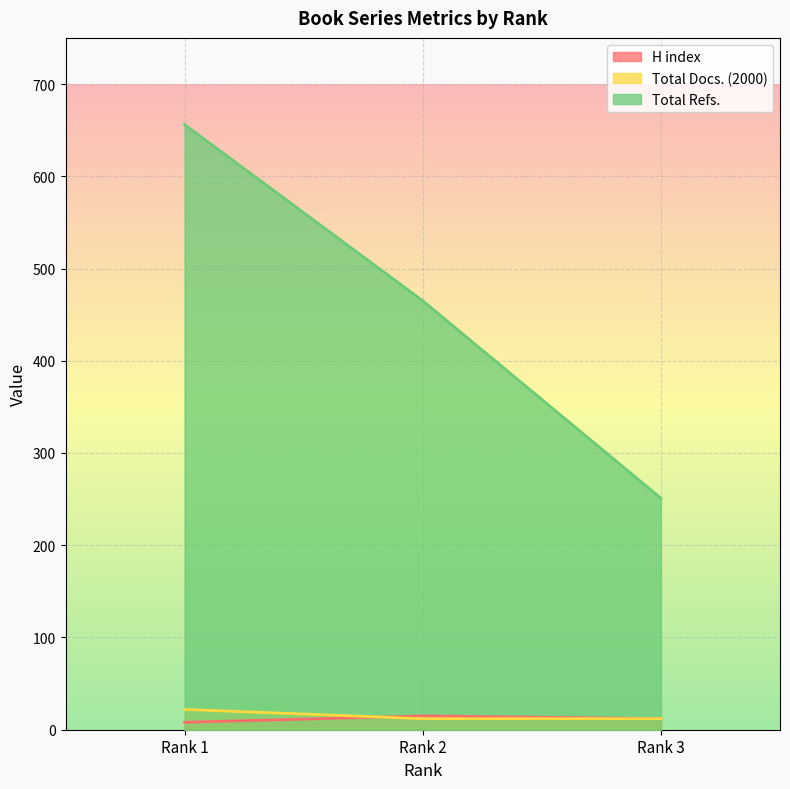

What is the difference between the Total Refs. values at Rank 1 and Rank 3?

405